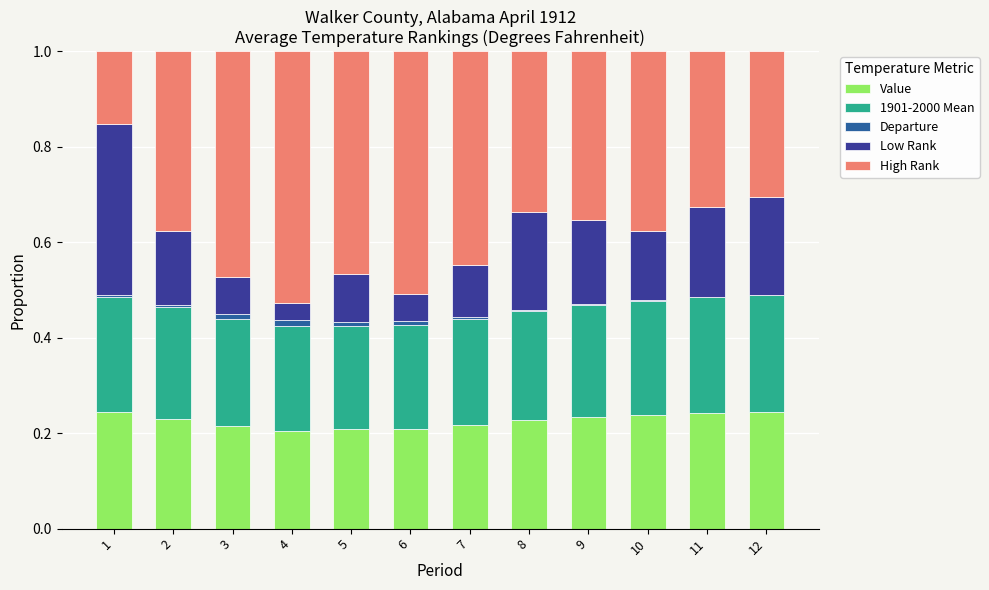

What is the sum of all Value values?

2.7